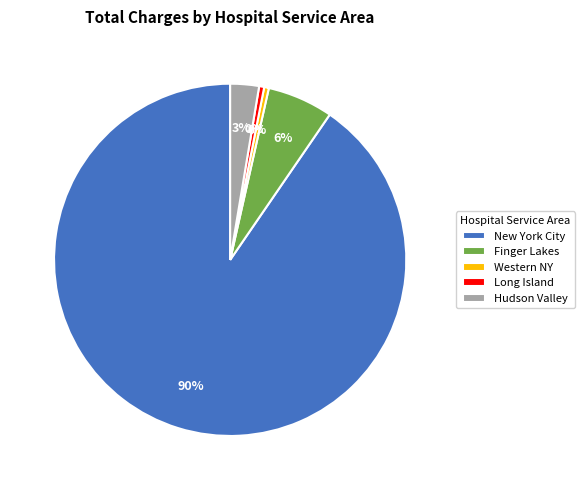

The Hudson Valley slice represents 3% of the pie. True or false?

True